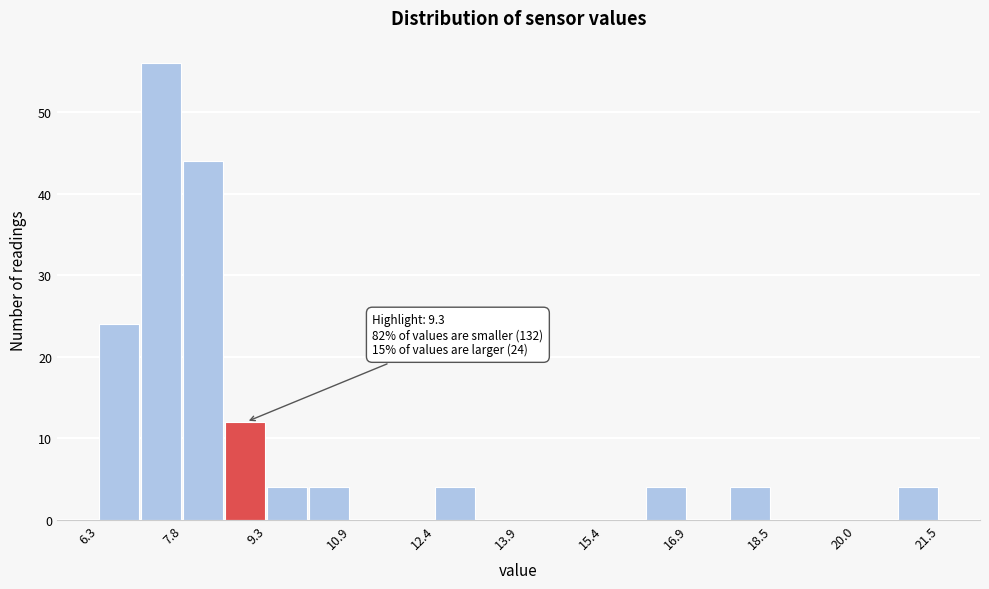

Around what value on the x-axis is the tallest bar? Give the approximate position of its centre, as read against the axis.

7.4